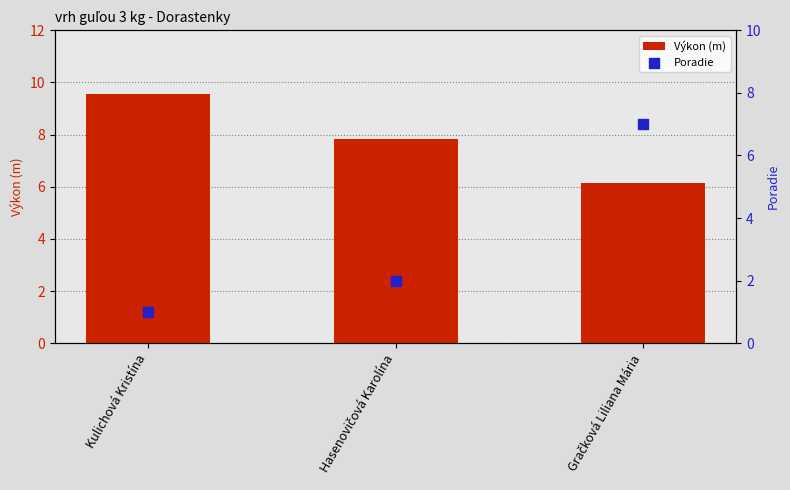

At which category is the sum across all series the highest?

Gračková Liliana Mária